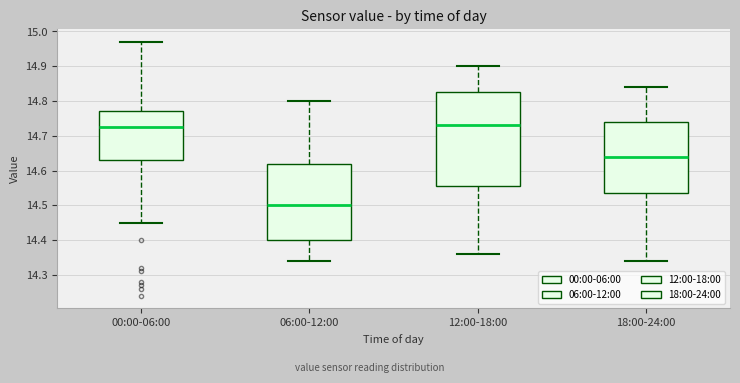

Reading left to right, read every box against the y-axis: the position of its median line, the range the box covers, and the ends of its whiskers. The values are not printed on the chart, so give them approximately, as read against the axis.

00:00-06:00: median 14.73, box 14.63 to 14.77, whiskers 14.45 to 14.97
06:00-12:00: median 14.50, box 14.40 to 14.62, whiskers 14.34 to 14.80
12:00-18:00: median 14.73, box 14.56 to 14.83, whiskers 14.36 to 14.90
18:00-24:00: median 14.64, box 14.54 to 14.74, whiskers 14.34 to 14.84